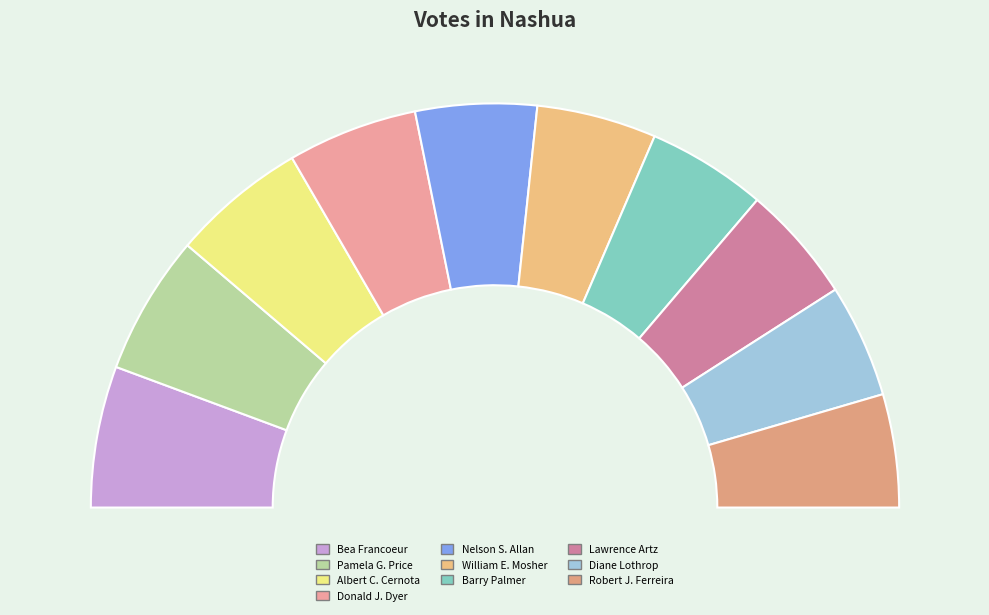

Which category has the biggest portion of the pie?

Bea Francoeur